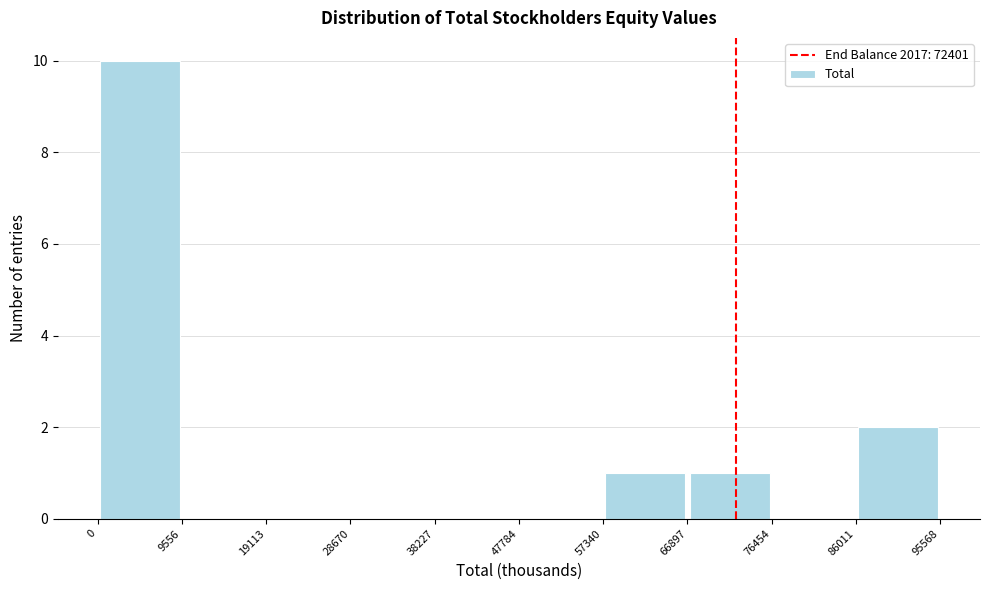

Reading left to right, transcribe this chart: for each bar, give the range it covers on the x-axis and its height. The values are not printed on the chart, so give them approximately, as read against the axis.

0 to 9556: 10
9556 to 19113: 0
19113 to 28670: 0
28670 to 38227: 0
38227 to 47784: 0
47784 to 57340: 0
57340 to 66897: 1
66897 to 76454: 1
76454 to 86011: 0
86011 to 95568: 2